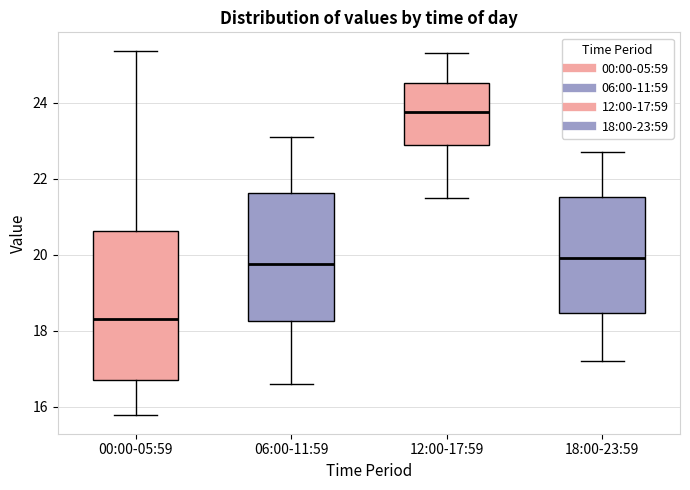

Which box has the lowest median line?

00:00-05:59